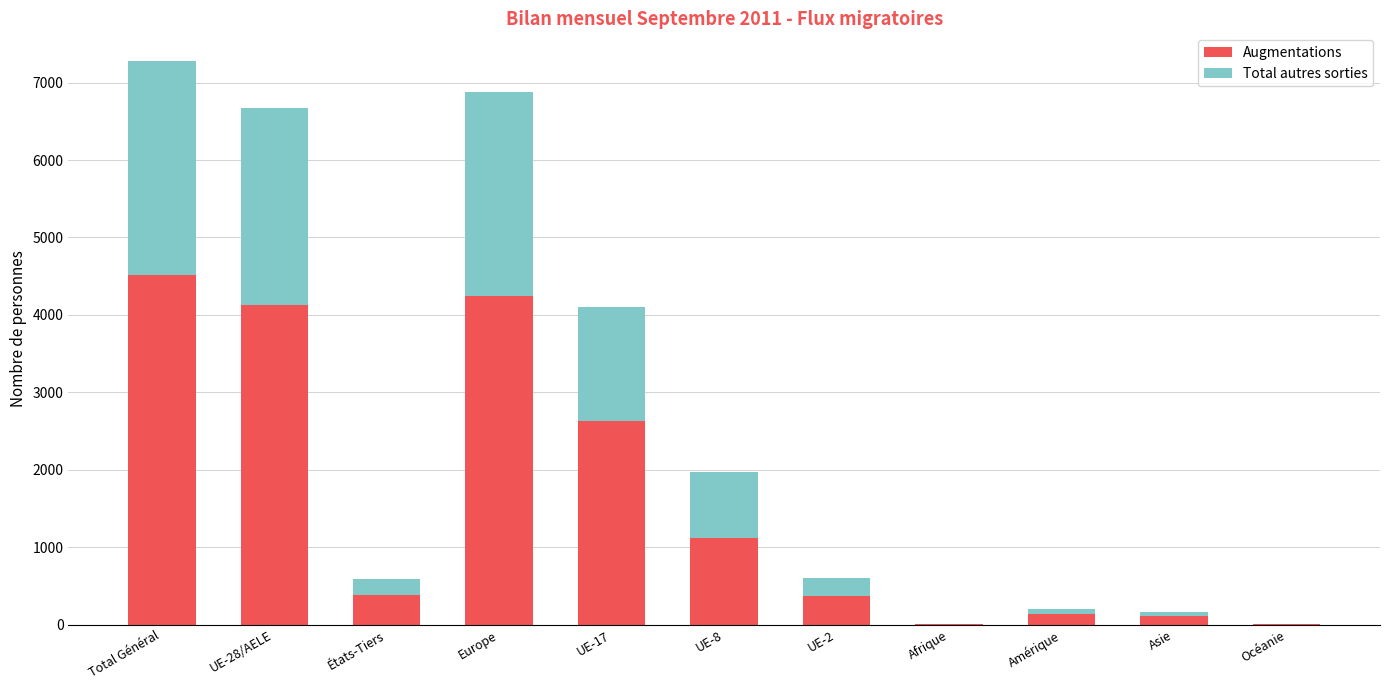

What is the maximum value for Augmentations?

4509